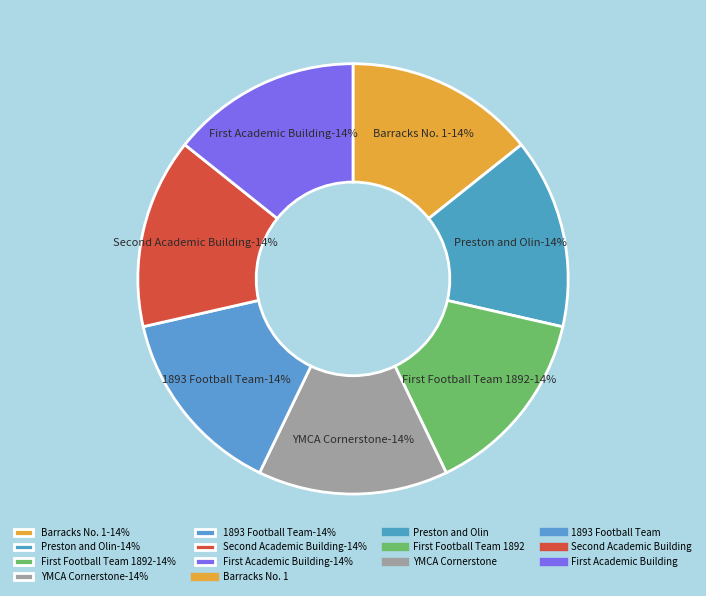

How many slices are in this pie chart?

7